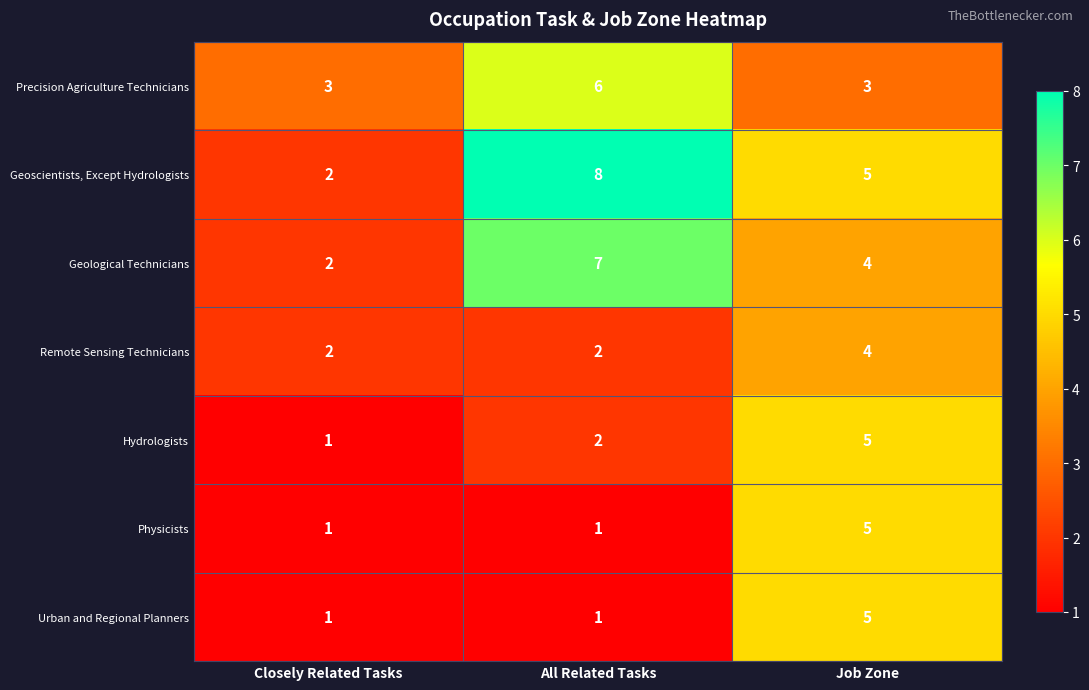

Which series has the largest total across all categories?

Geoscientists, Except Hydrologists